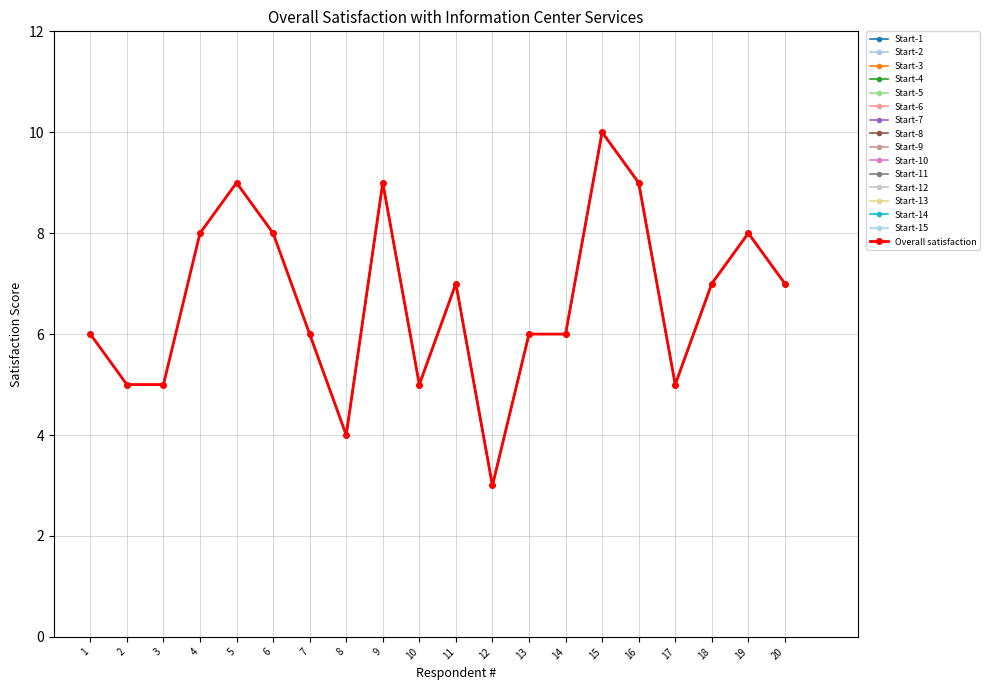

What is the average value?

7